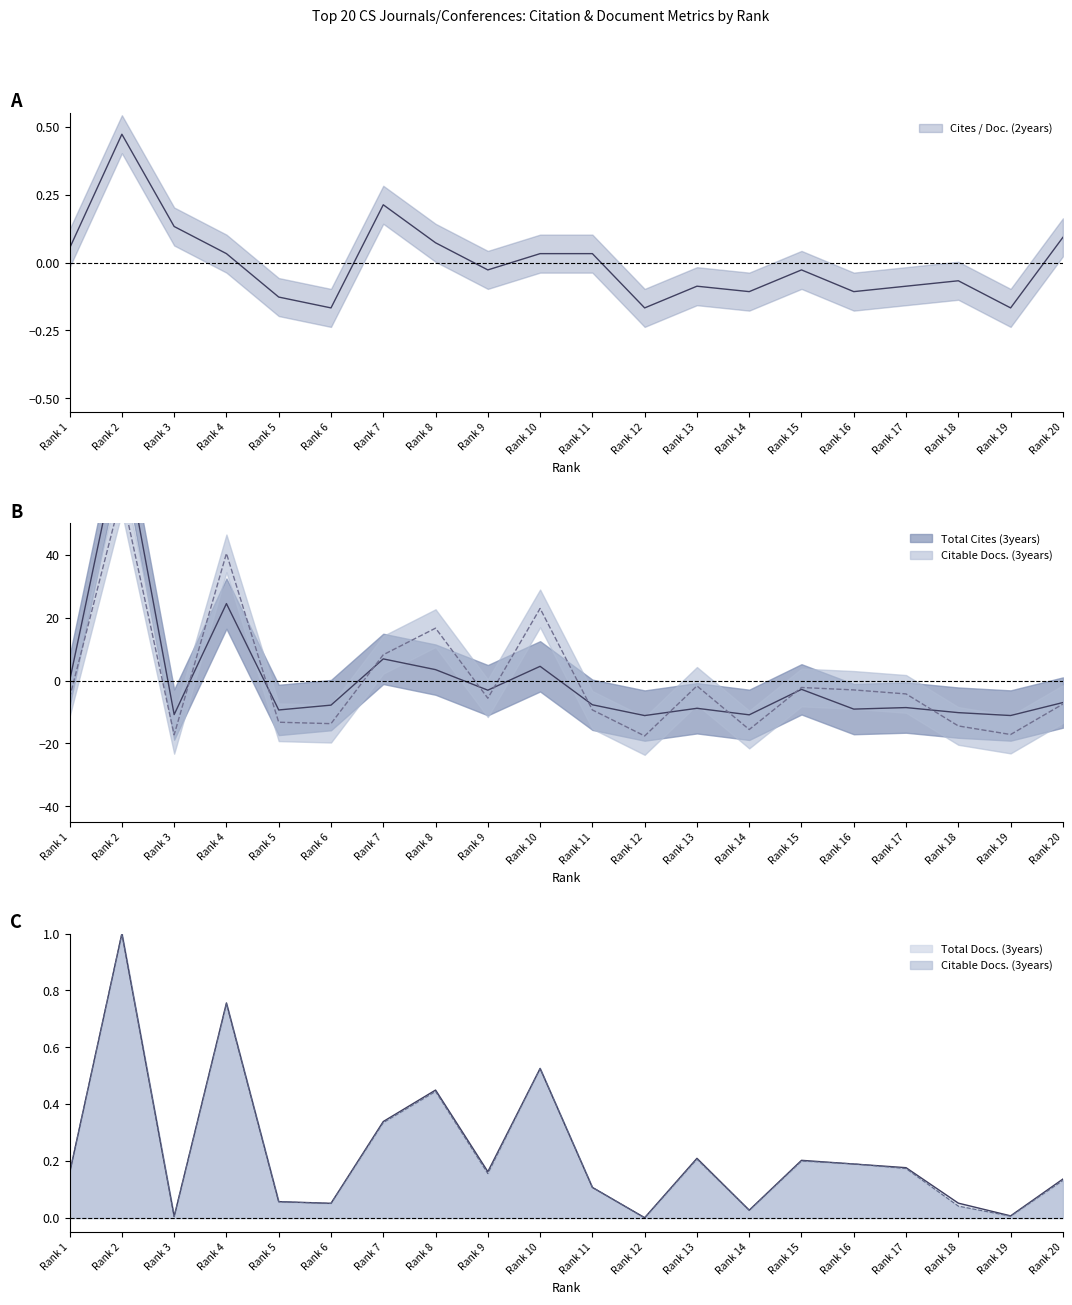

At which category is the sum across all series the highest?

Rank 2